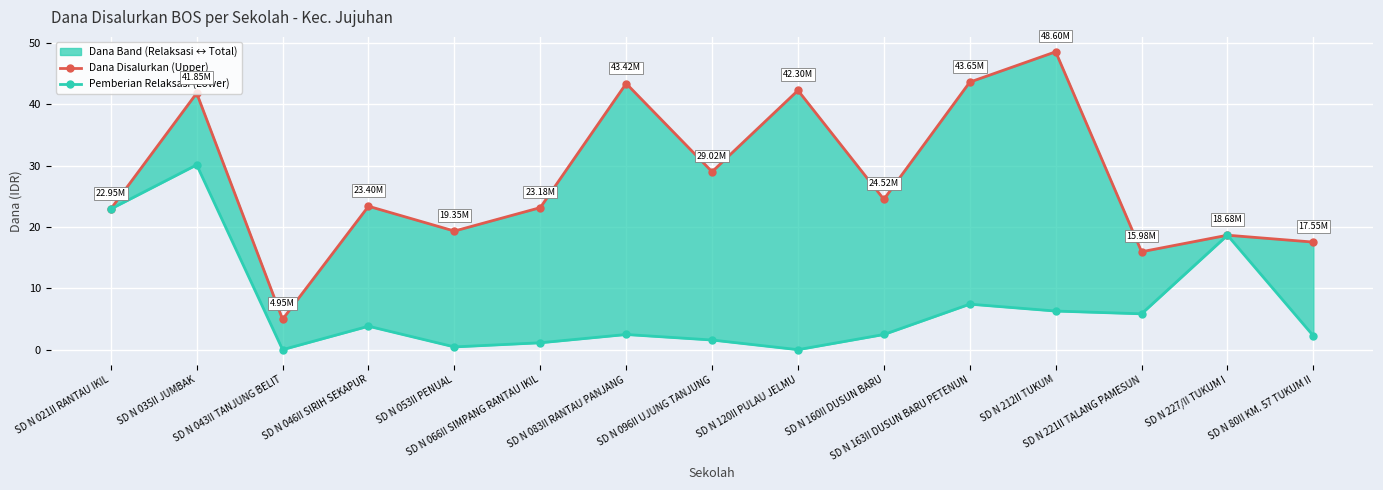

What is the label of the 13th point from the left?

SD N 221II TALANG PAMESUN